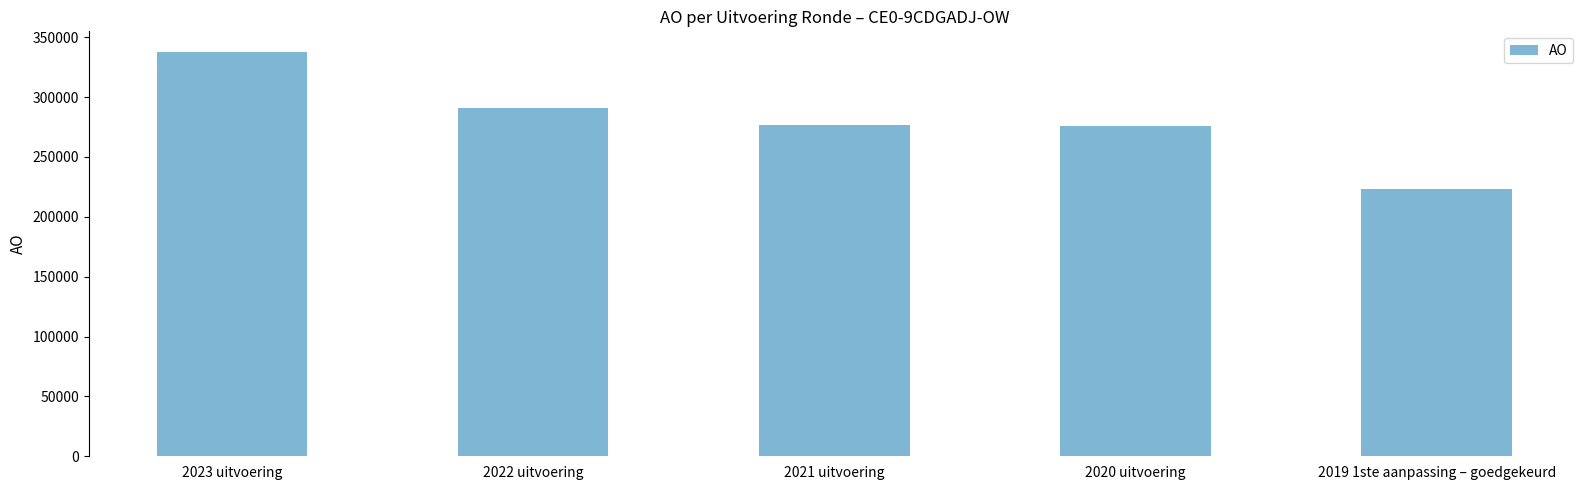

What is the sum of the values at 2023 uitvoering and 2020 uitvoering?

613714